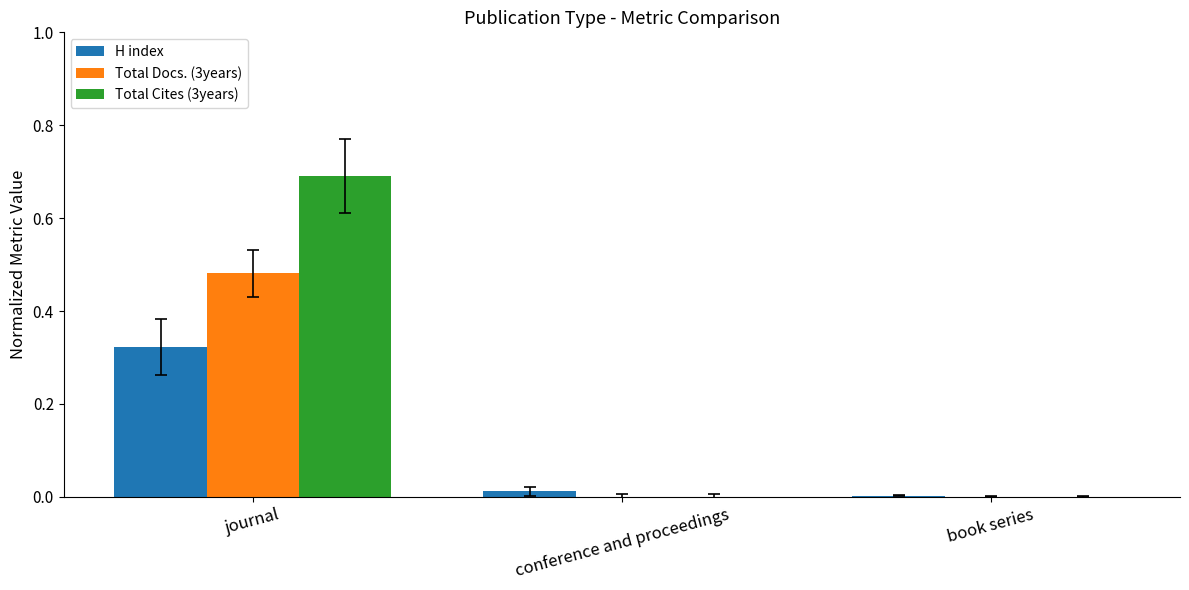

The value of Total Docs. (3years) at conference and proceedings is 0.3. True or false?

False